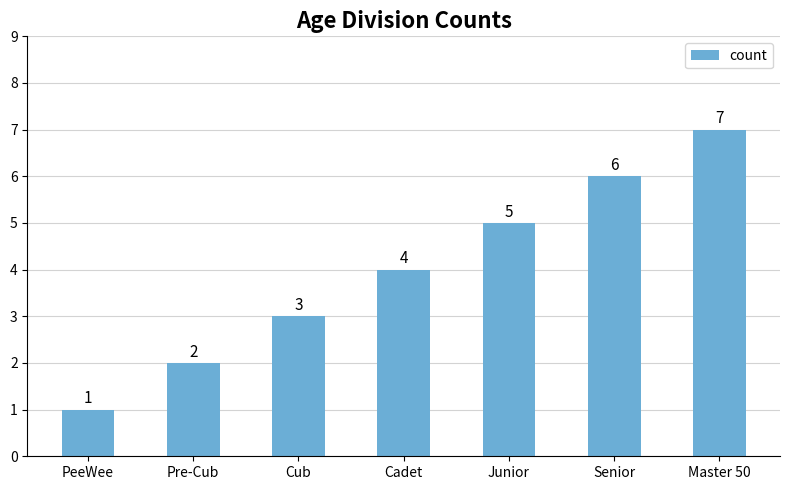

Which category has the lowest value across all series?

PeeWee